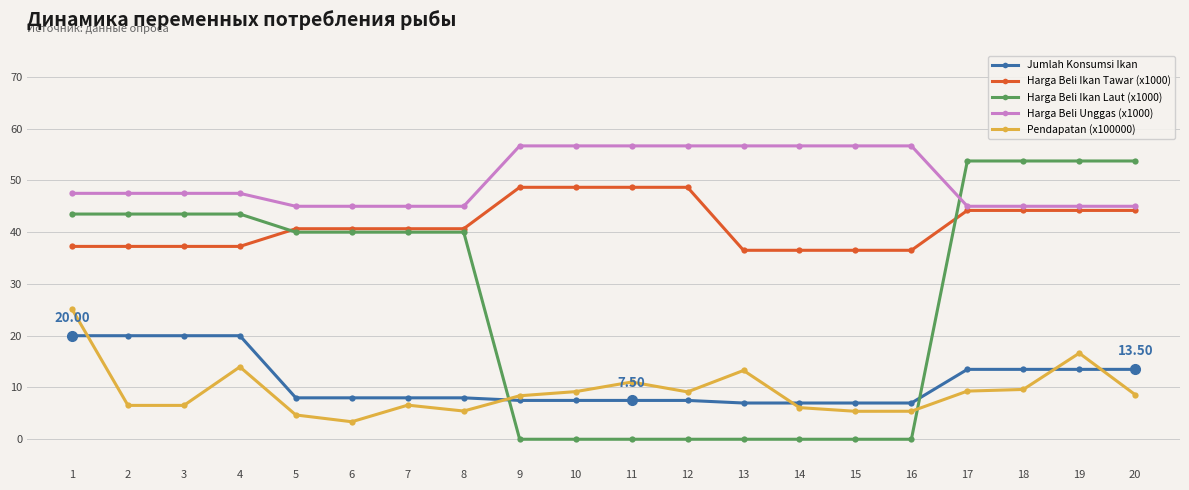

Rank the series at 2 from highest to lowest value.

Harga Beli Unggas (x1000), Harga Beli Ikan Laut (x1000), Harga Beli Ikan Tawar (x1000), Jumlah Konsumsi Ikan, Pendapatan (x100000)